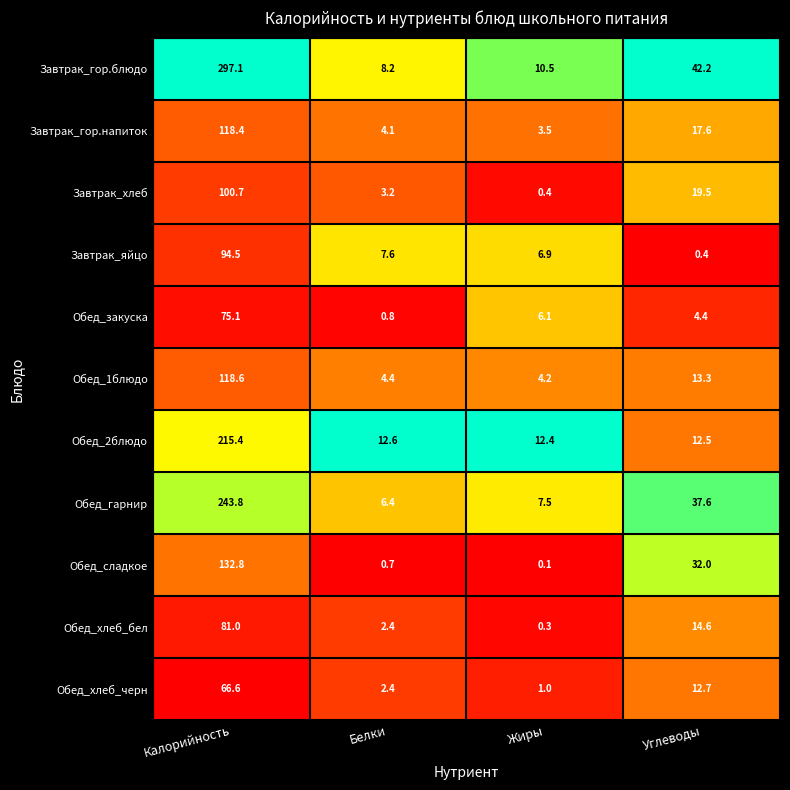

At which category does the chart reach its minimum across all series?

Жиры